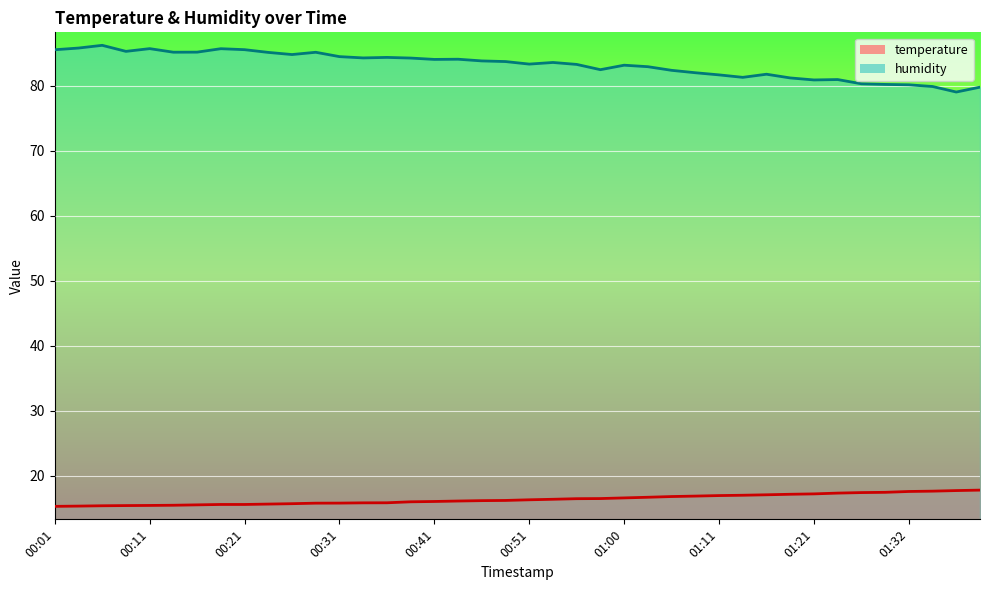

At how many categories does at least one series exceed 41?

40